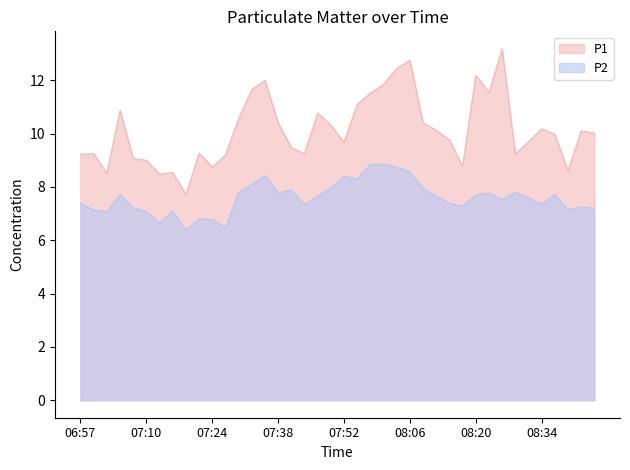

What is the sum of the P1 values at 07:02 and 07:33?

20.2